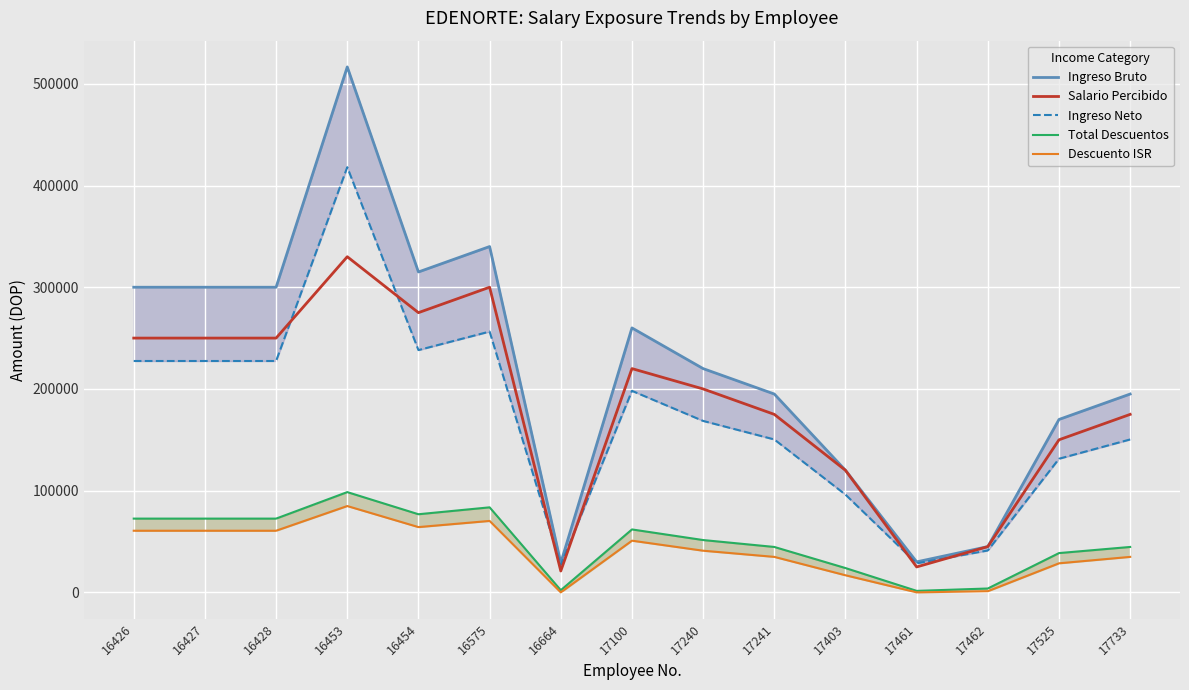

True or false: Total Descuentos has a value of 63149.7 at 17733.

False